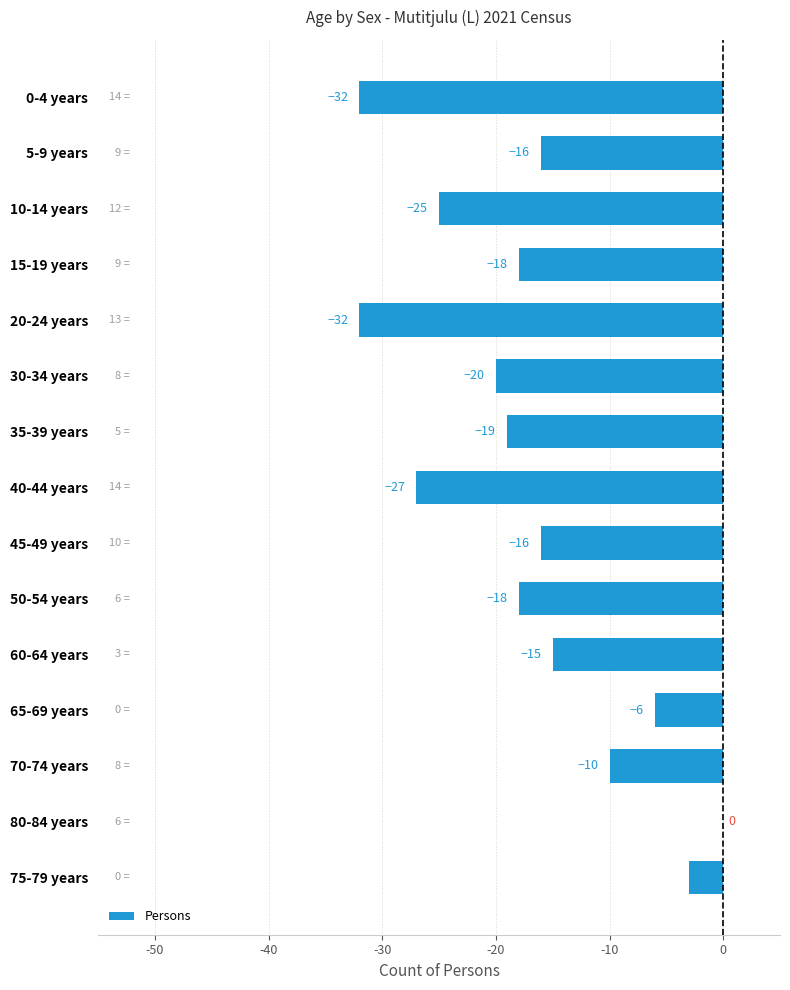

Between 80-84 years and 35-39 years, which is larger?

80-84 years